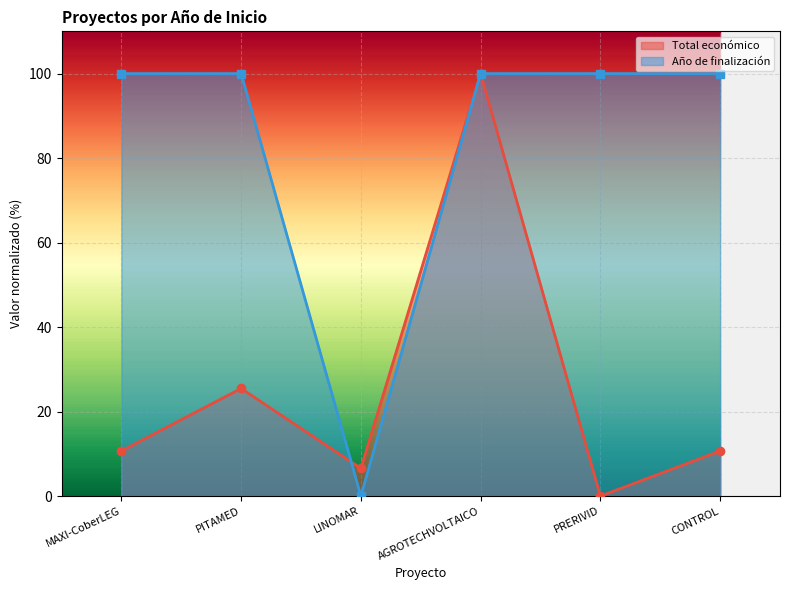

True or false: Total económico has more than 0 points higher than both neighbors.

True